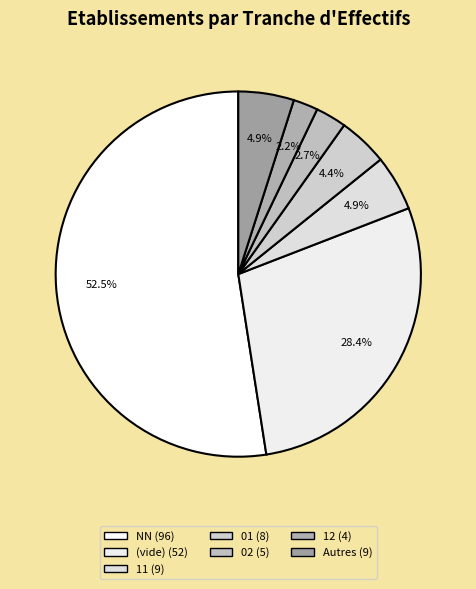

Count the number of slices in the pie.

7